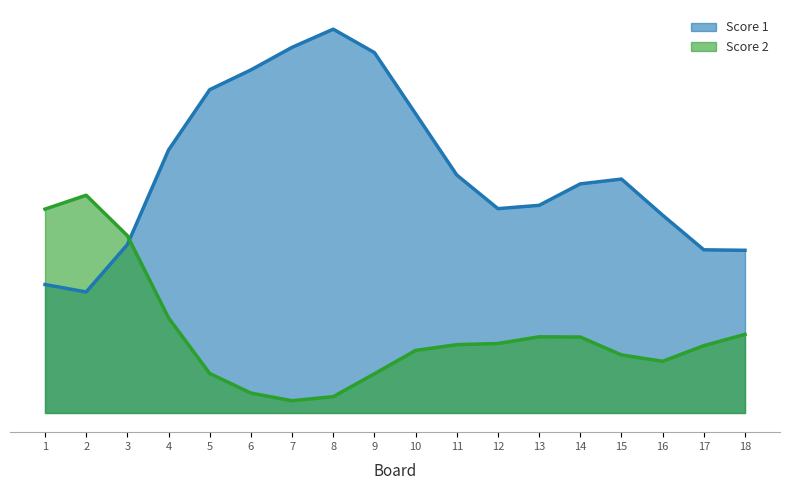

At 2, list the series in order from largest to smallest.

Score 2, Score 1